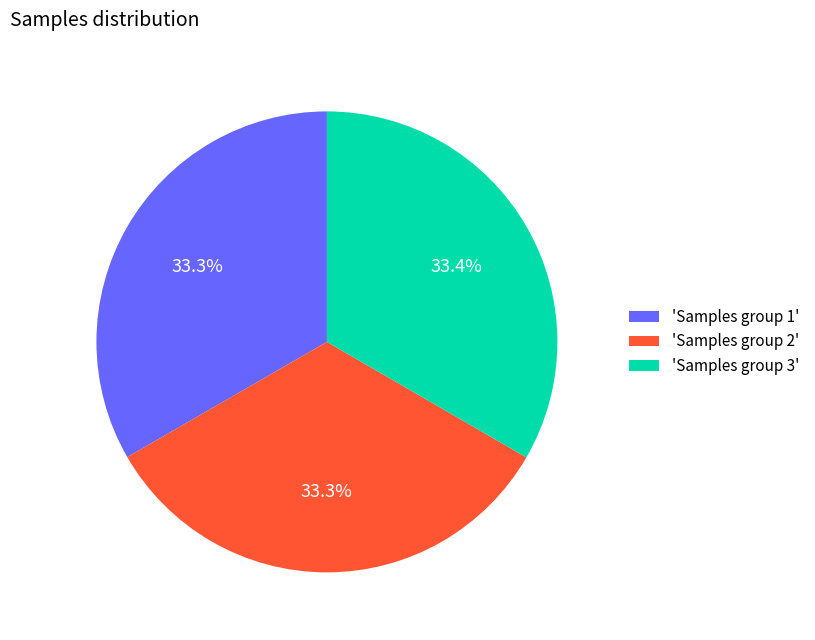

Approximately how many times larger is the value at 'Samples group 3' compared to 'Samples group 2'?

1.0